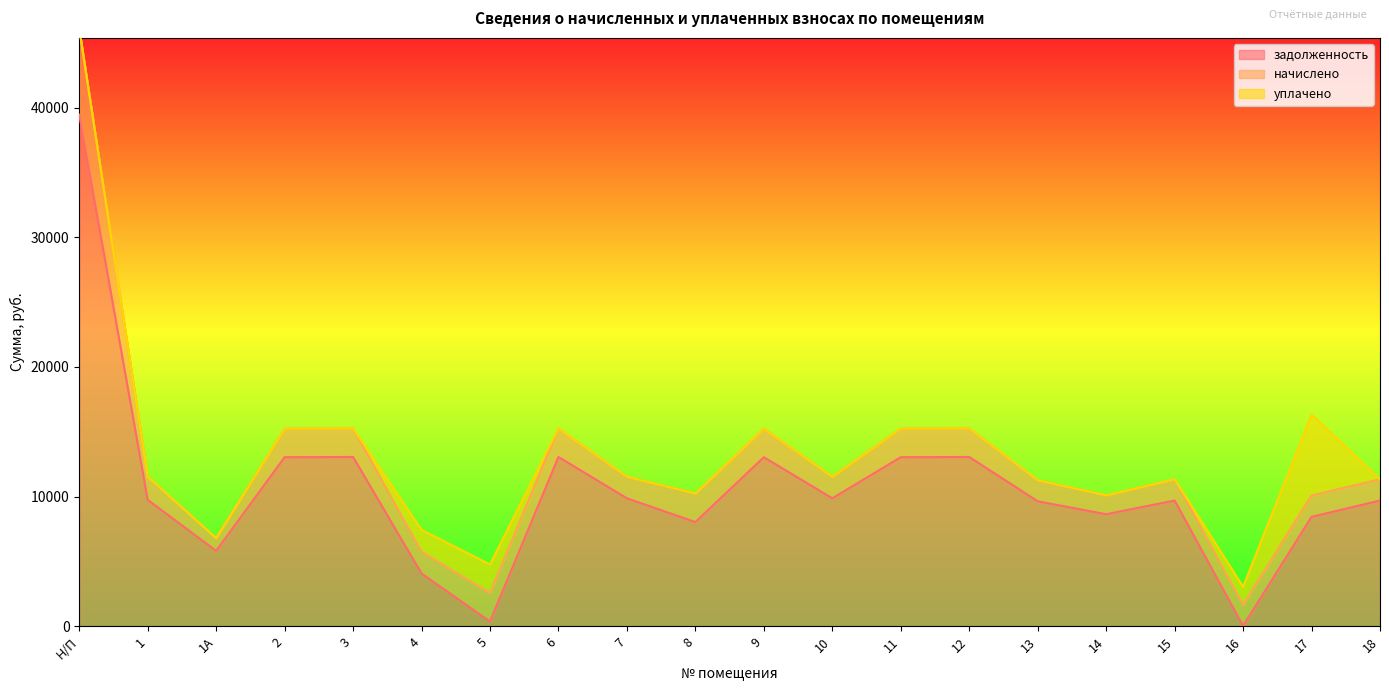

Count the number of categories in the chart.

20